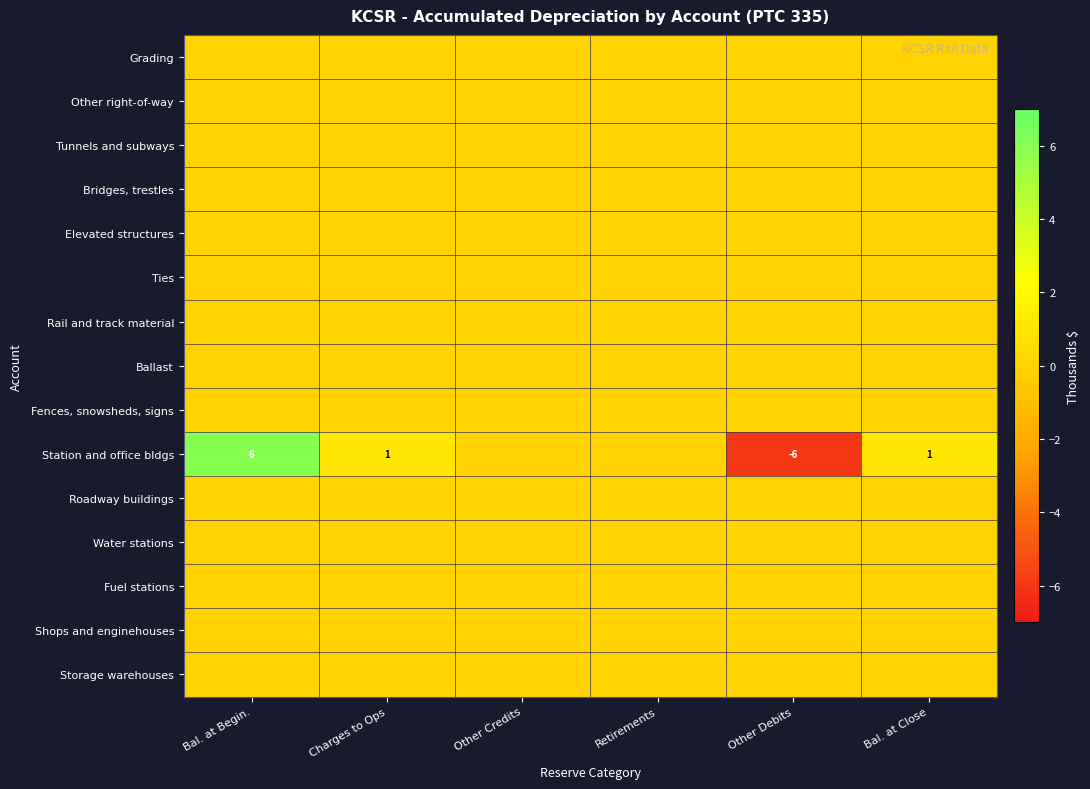

What is the smallest value displayed?

-6